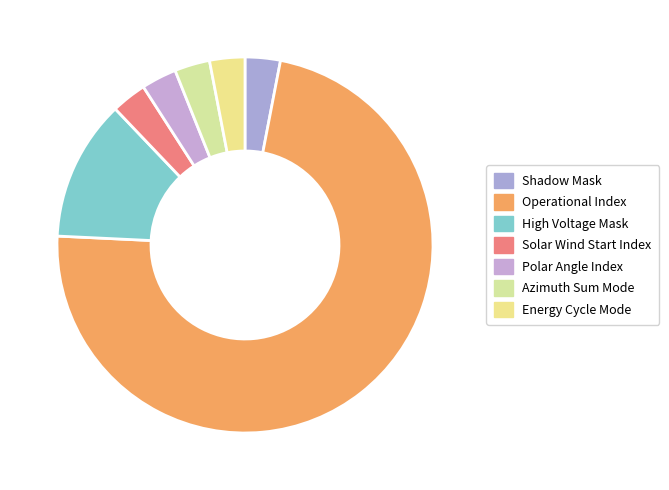

How much of the chart is everything except Solar Wind Start Index?

97.0%